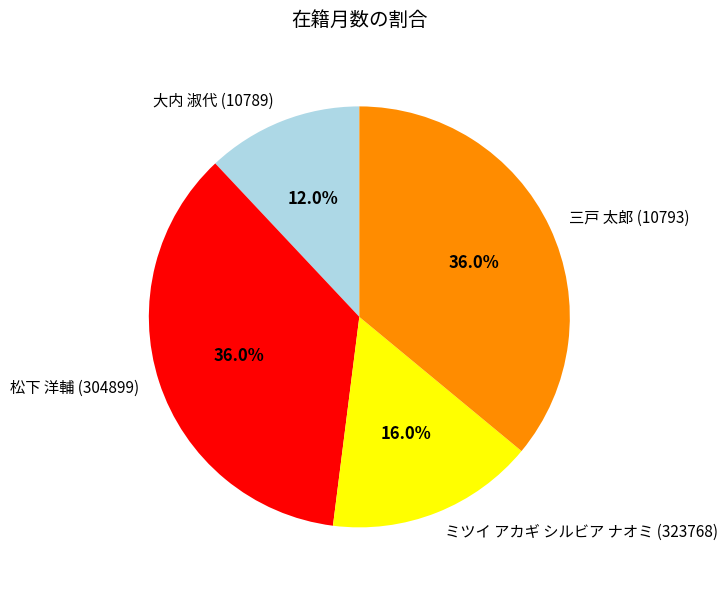

Is it true that 松下 洋輔 (304899) is 30% of the pie?

False